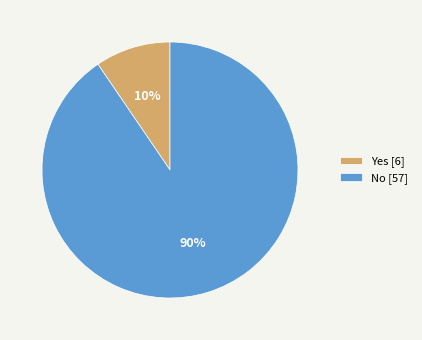

To the nearest percent, what portion does Yes represent?

10%